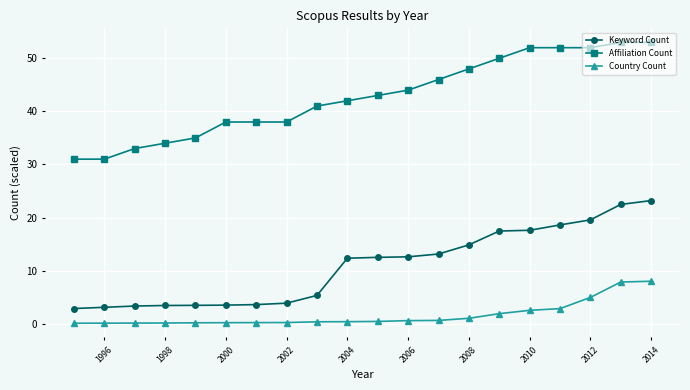

True or false: Country Count has a value of 2.4 at 2014.

False